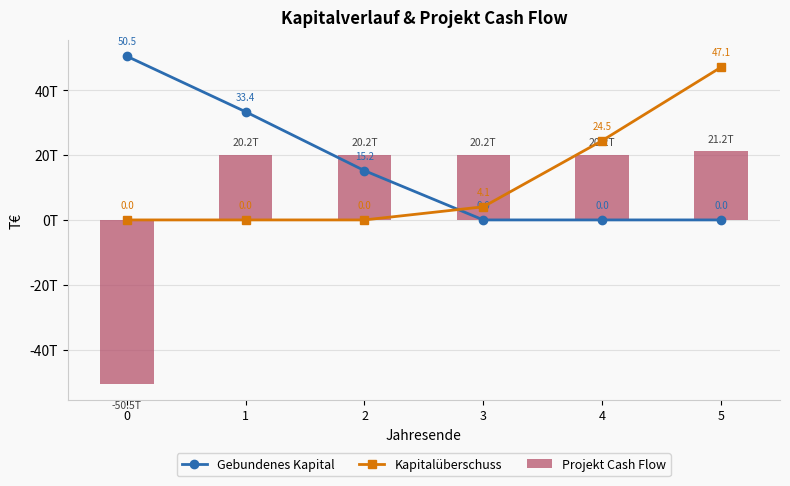

What is the difference between the highest and lowest values at 2?

20.2